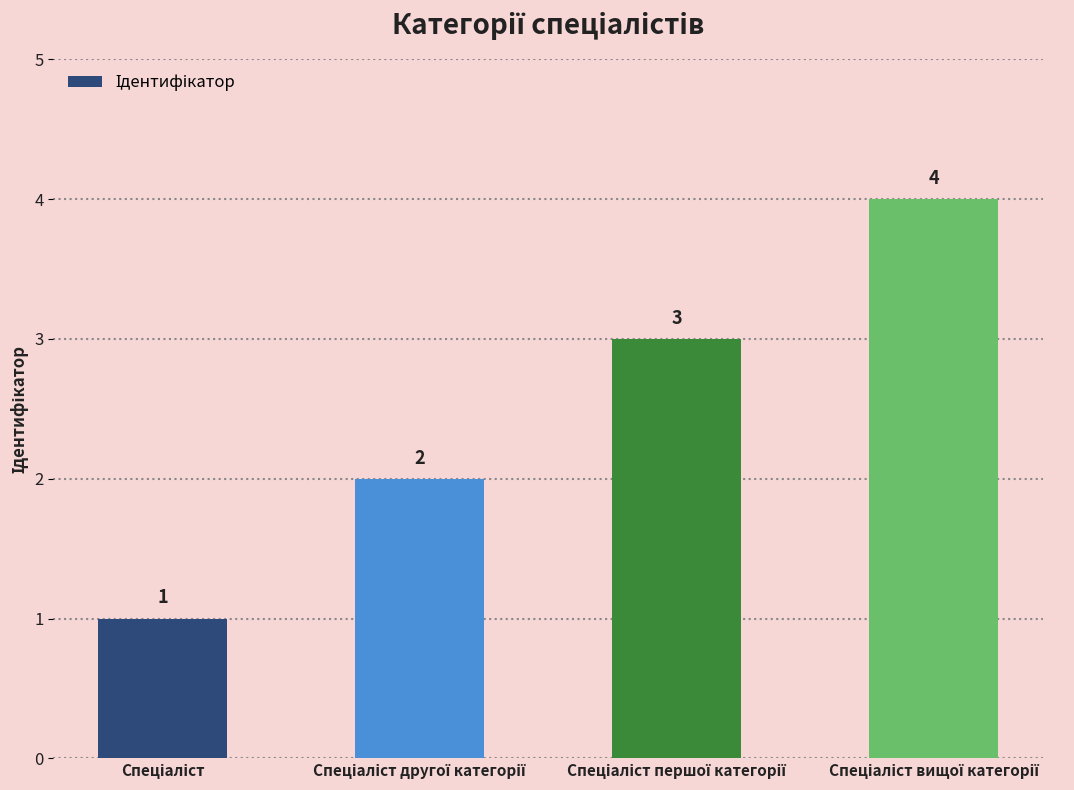

What is the difference between the second highest and second lowest values?

1